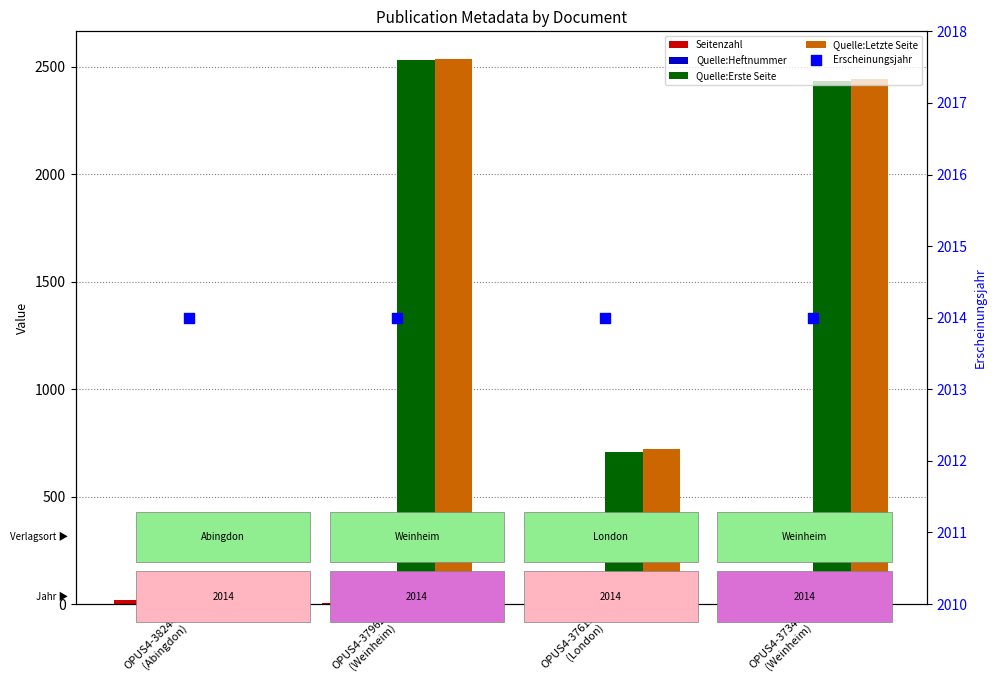

Is the value of Quelle:Heftnummer at OPUS4-37962
(Weinheim) greater than the value of Quelle:Erste Seite at OPUS4-37962
(Weinheim)?

No